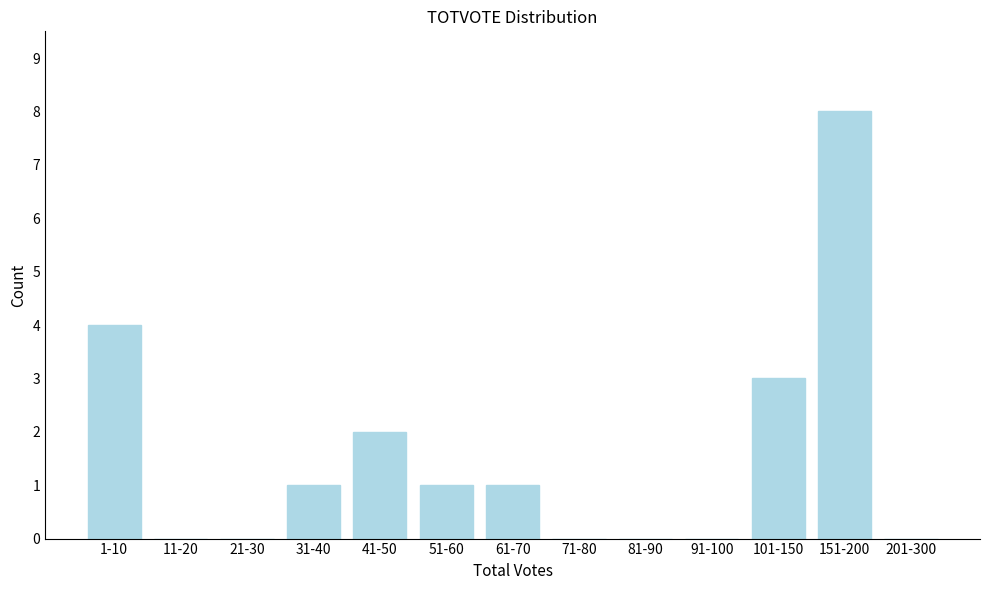

Reading left to right, what are all the values shown in this chart?

1-10=4	11-20=0	21-30=0	31-40=1	41-50=2	51-60=1	61-70=1	71-80=0	81-90=0	91-100=0	101-150=3	151-200=8	201-300=0